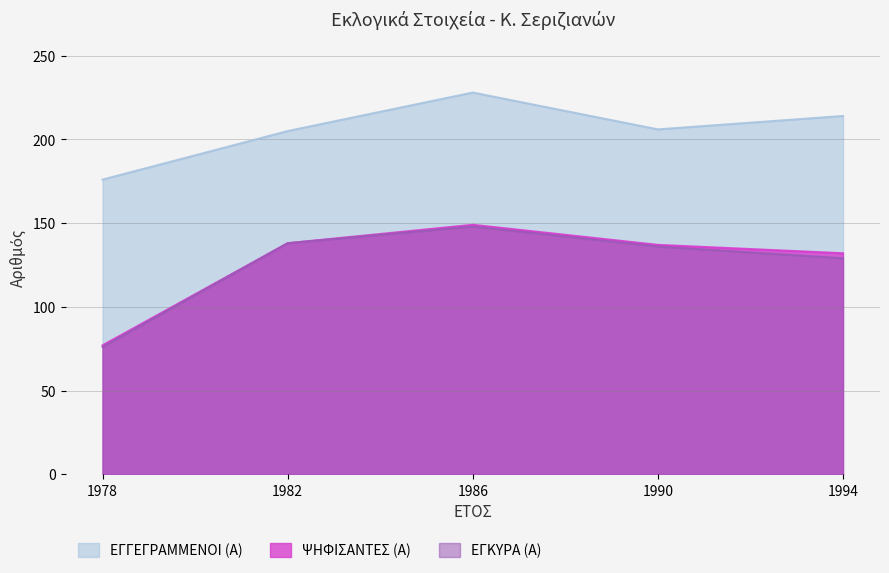

True or false: ΕΓΓΕΓΡΑΜΜΕΝΟΙ (Α) and ΕΓΚΥΡΑ (Α) cross at least once.

False